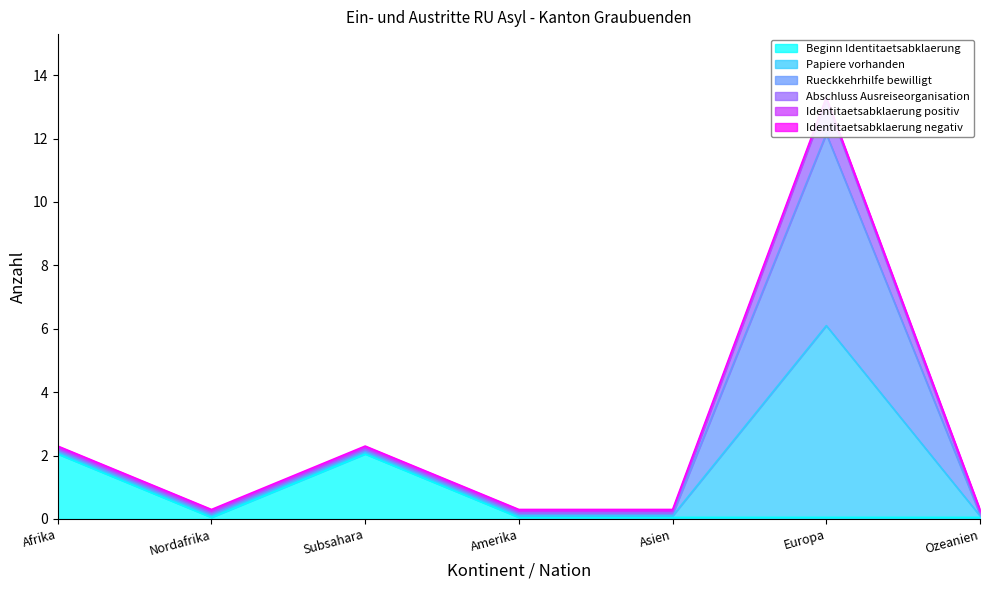

Is it true that Beginn Identitaetsabklaerung equals 3.4 at Afrika?

False